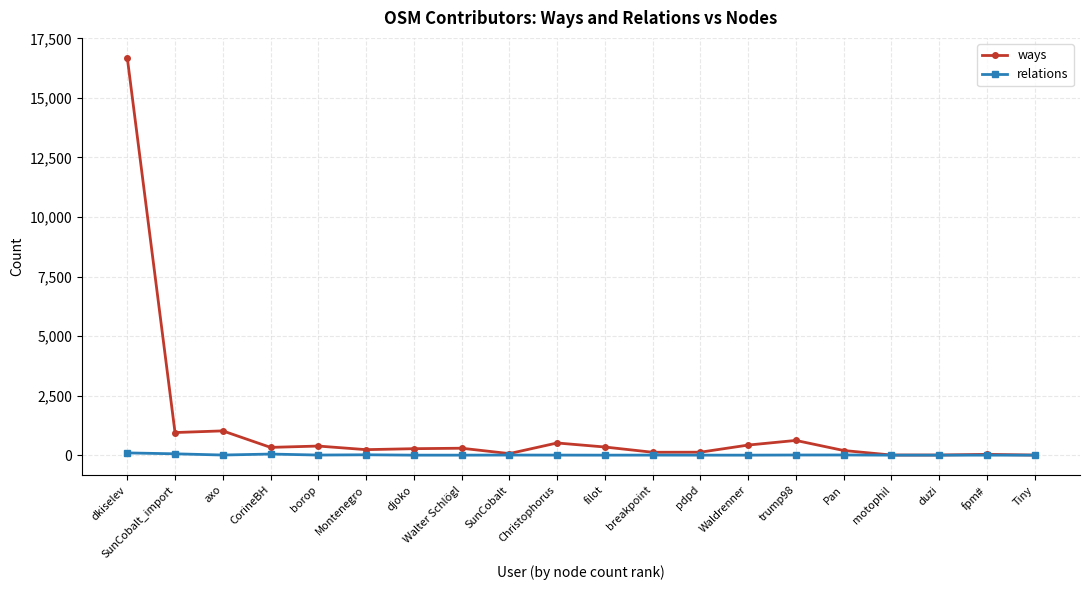

What is the difference between the second highest and second lowest values in the relations series?

56